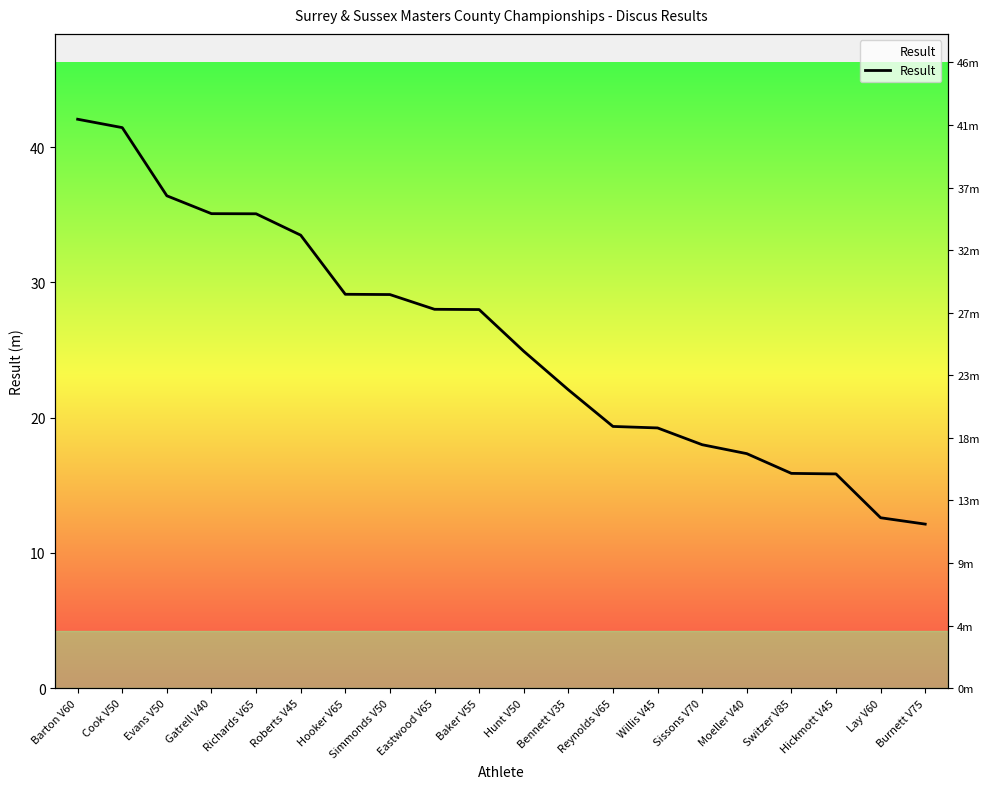

The chart shows a value of 29.1 at Hooker V65. True or false?

True